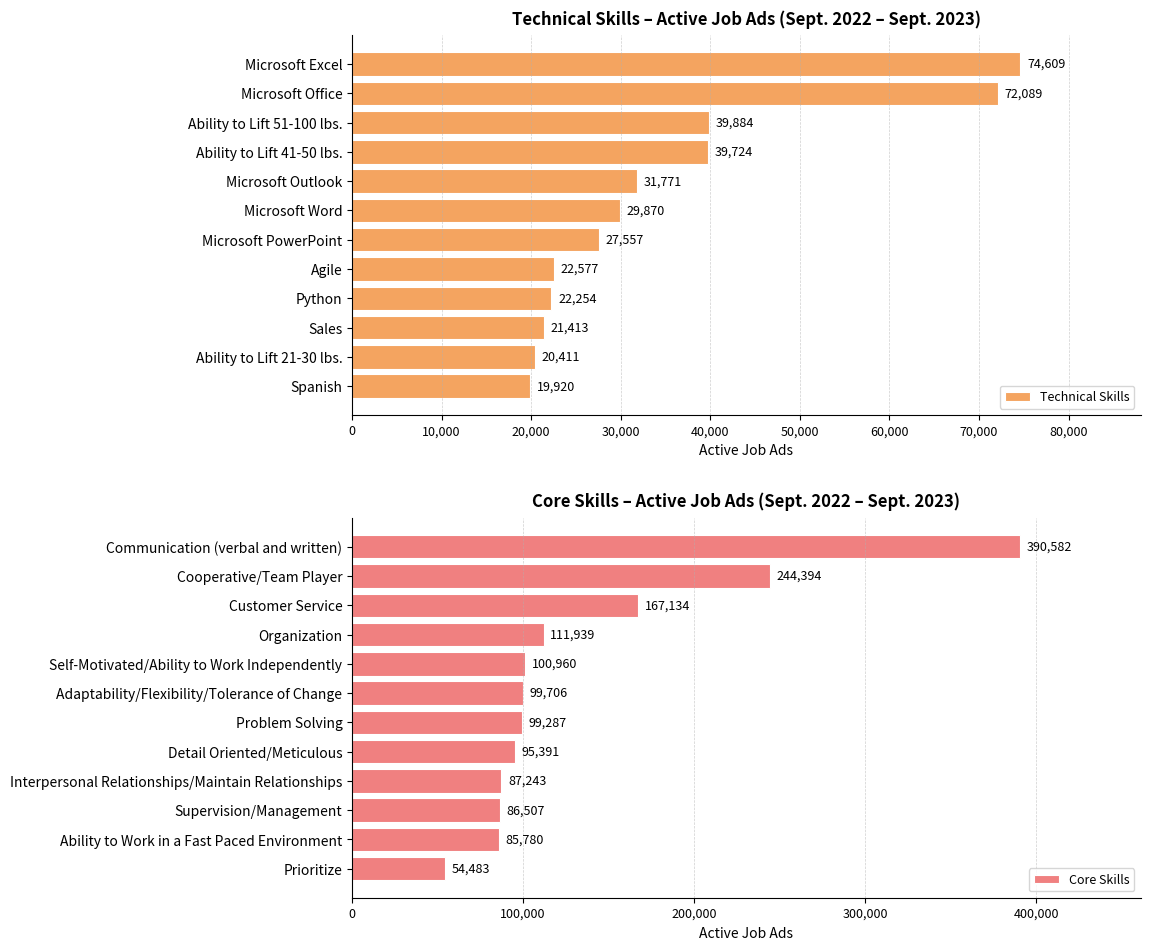

Which series has the widest spread of values?

Core Skills